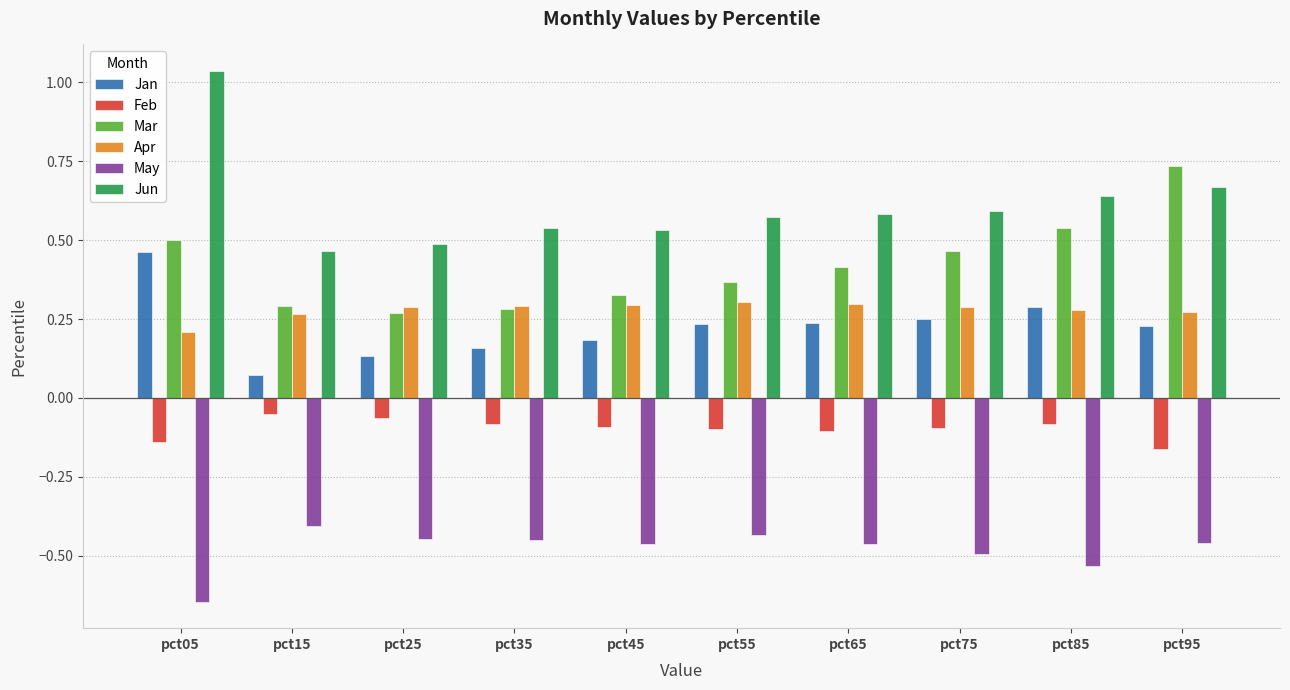

At how many categories does at least one series exceed 0?

10